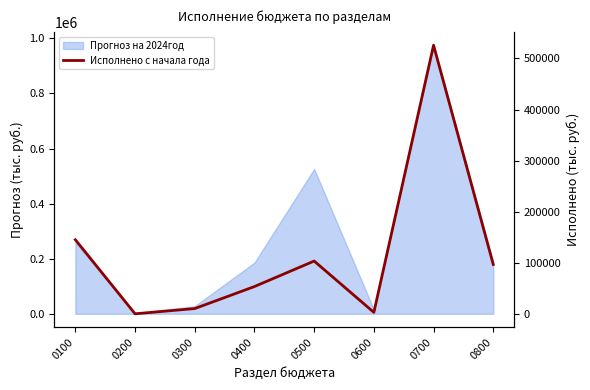

What is the value of the 6th point from the left?

4063.6